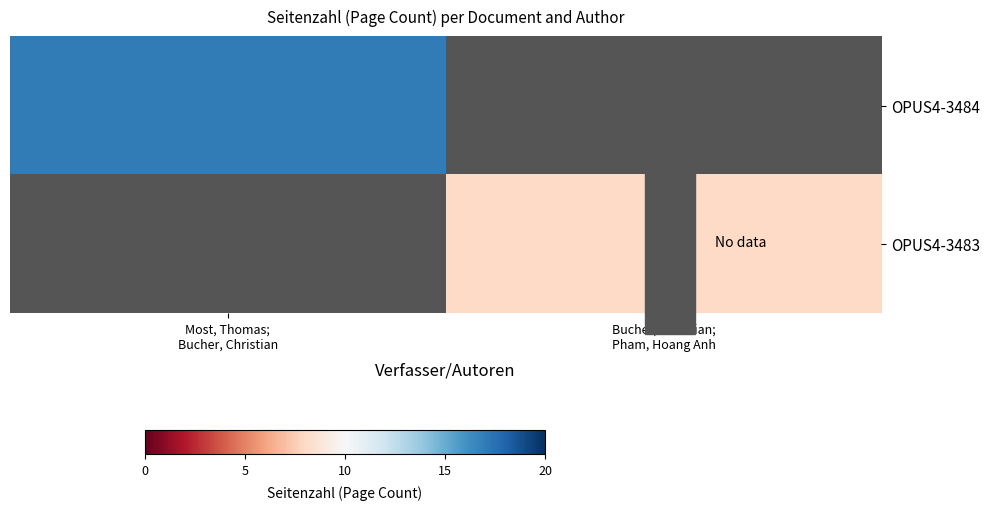

How many series are shown in this chart?

2